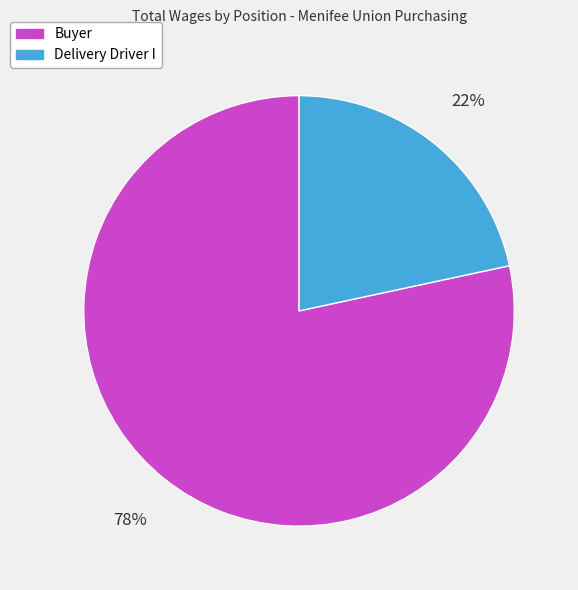

Is the sum of Delivery Driver I and Buyer greater than half?

Yes